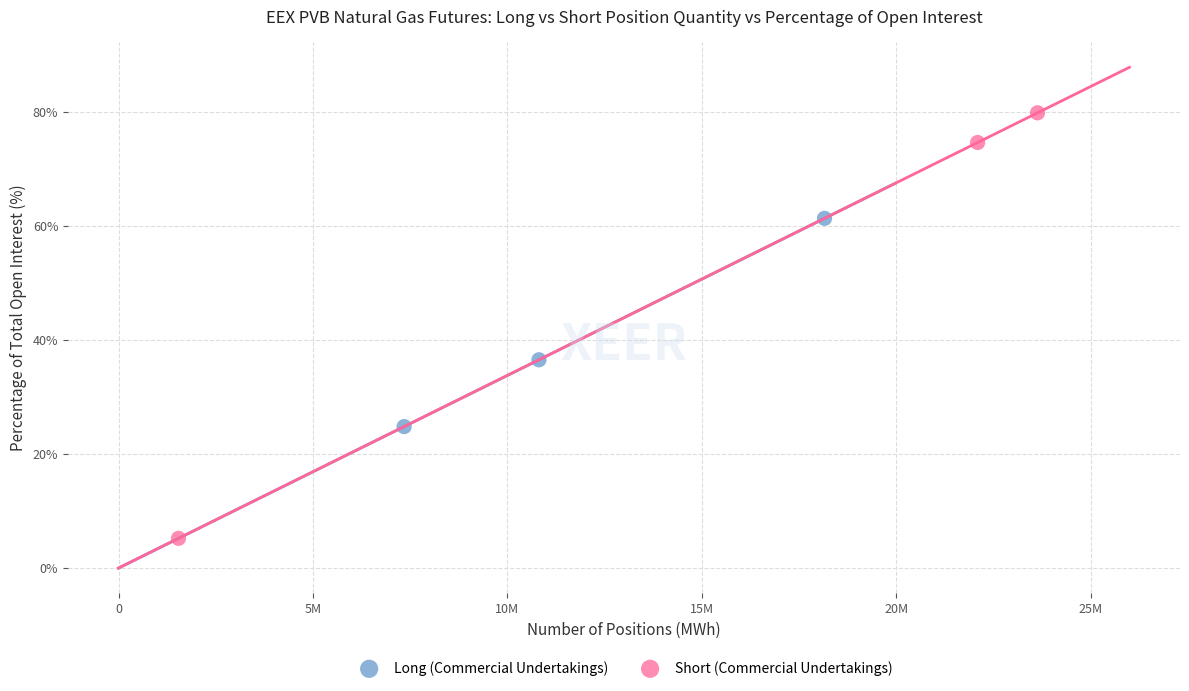

What are all the series names shown in the legend?

Long (Commercial Undertakings), Short (Commercial Undertakings)